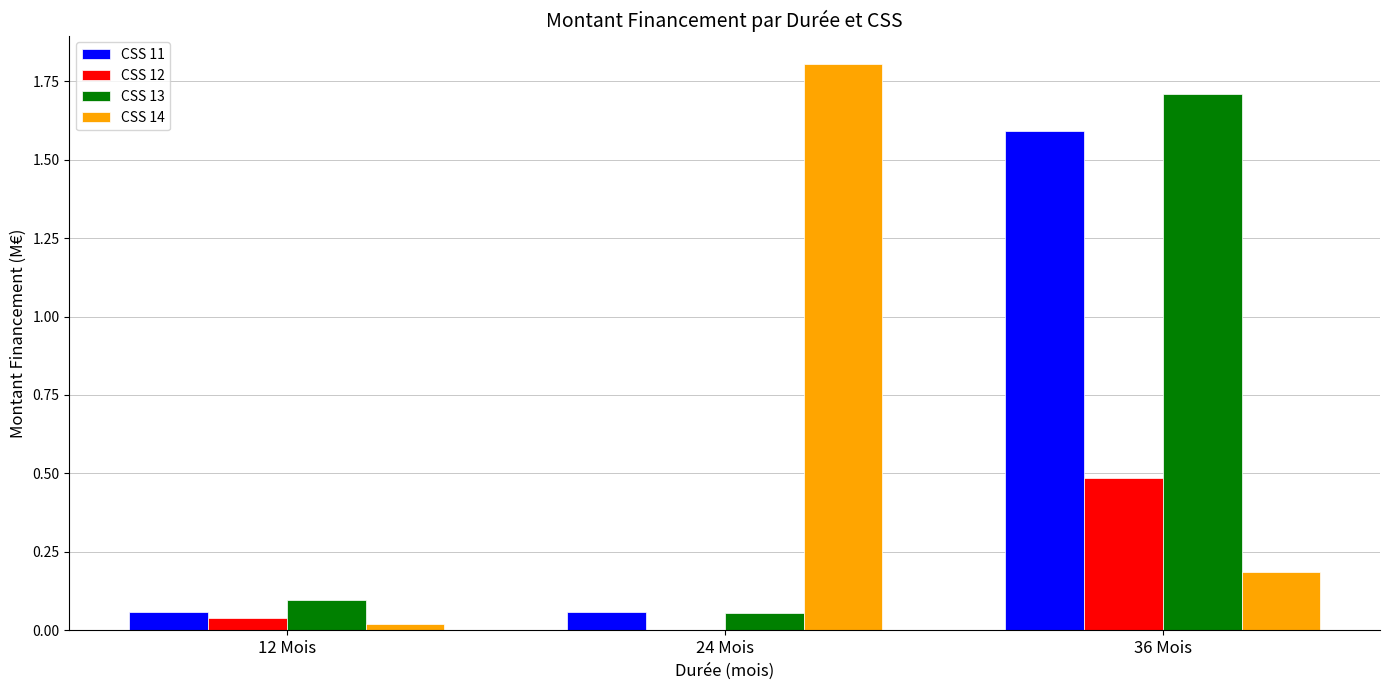

At which category is the sum across all series the highest?

36 Mois